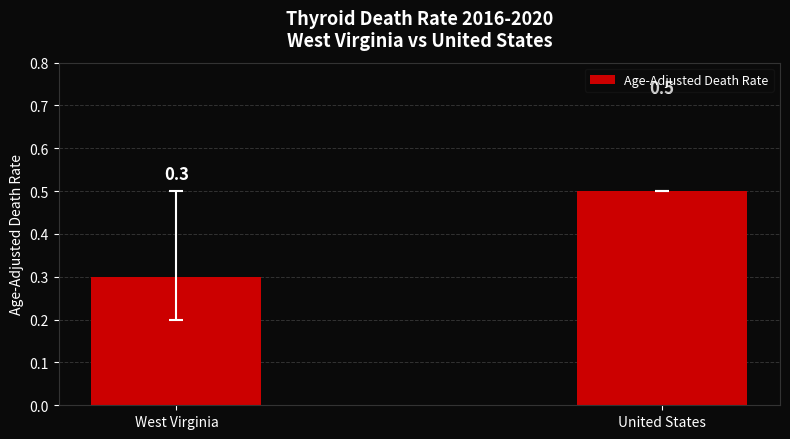

Reading right to left, extract all data points from this chart.

United States=0.5	West Virginia=0.3